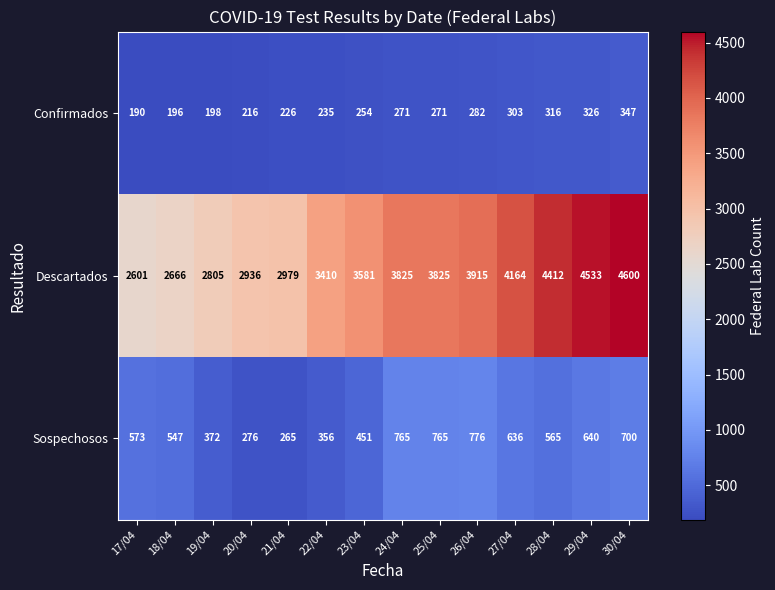

How many categories are shown in the chart?

14